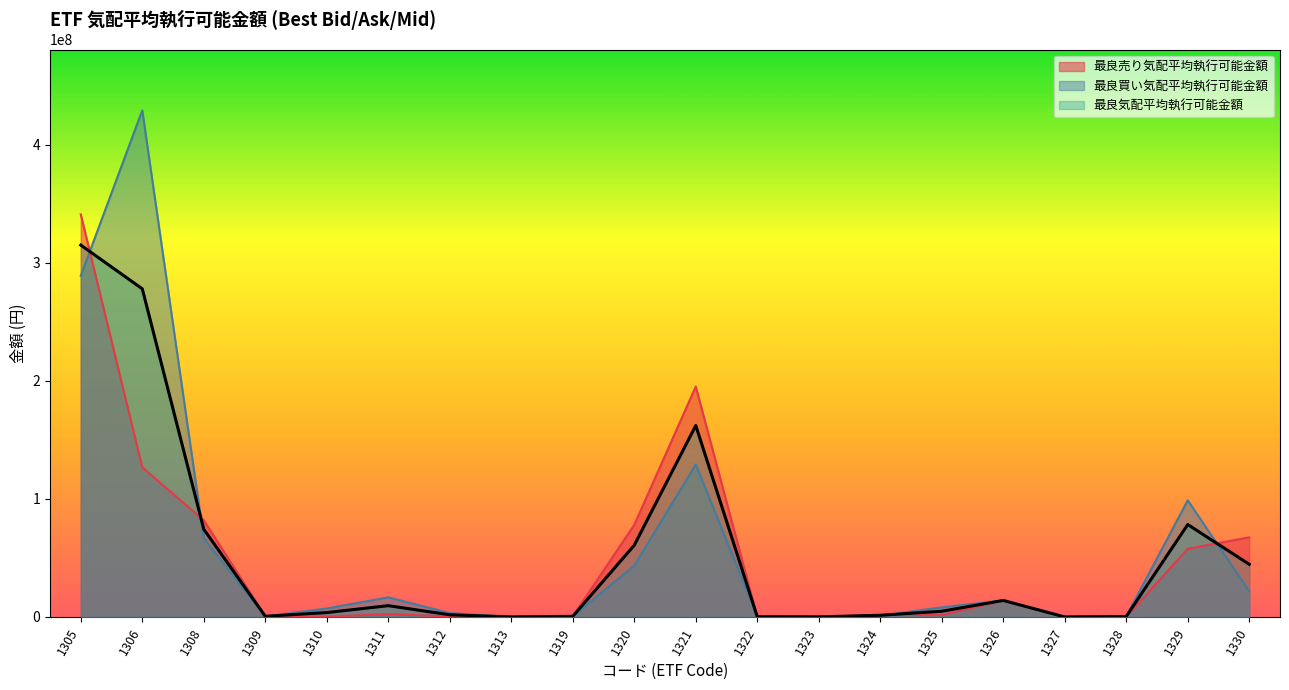

What is the difference between the 最良買い気配平均執行可能金額 values at 1322 and 1325?

7736365.1